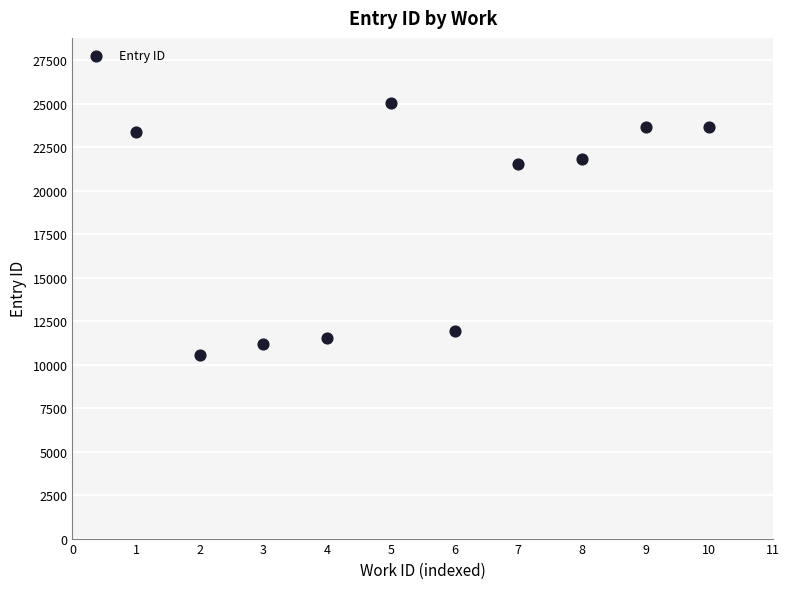

What Y value in the scatter plot is closest to 17794?

21518